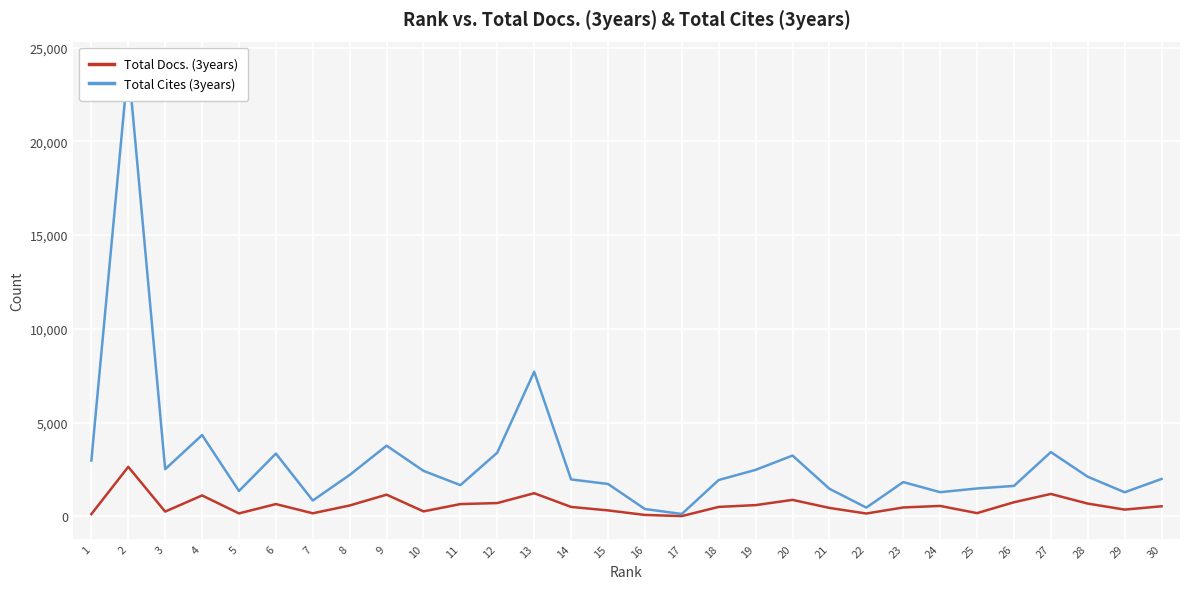

Is this an area chart (filled region under the line)?

No